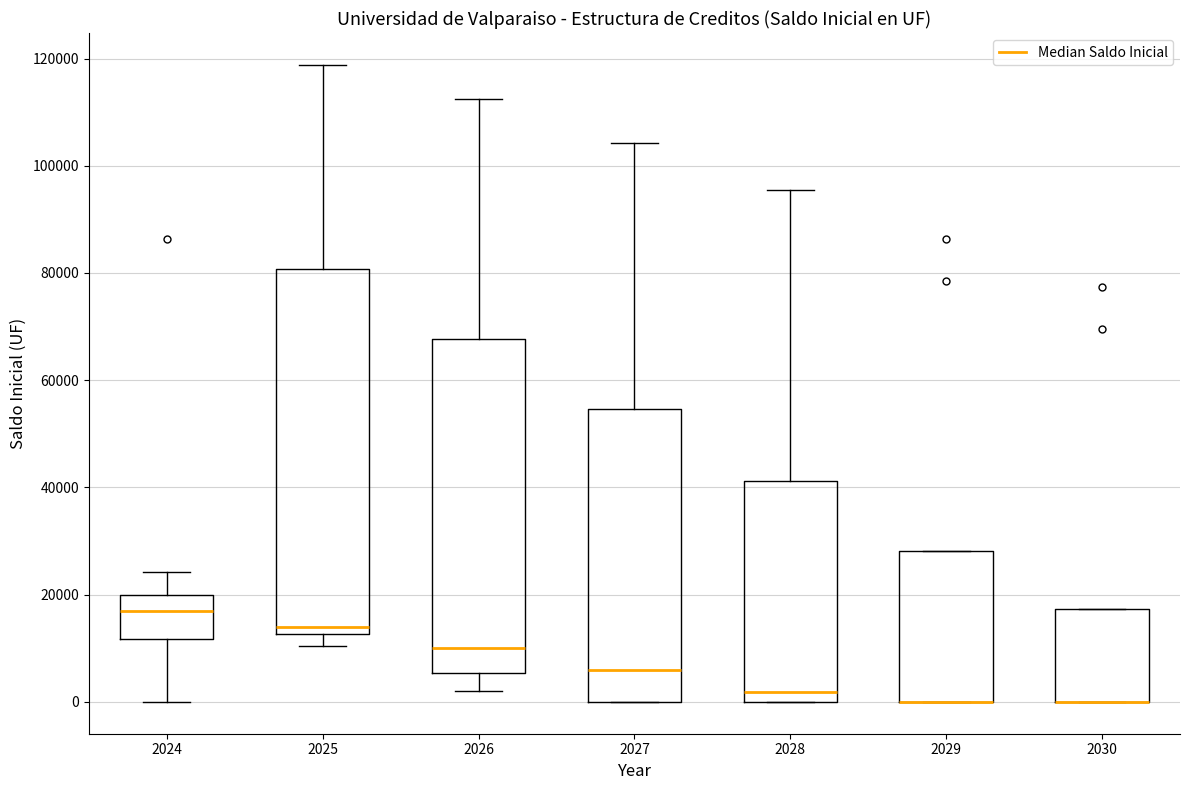

Where is the lower edge of the box at x = 2026 on the y-axis? The values are not printed on the chart, so give them approximately, as read against the axis.

6000